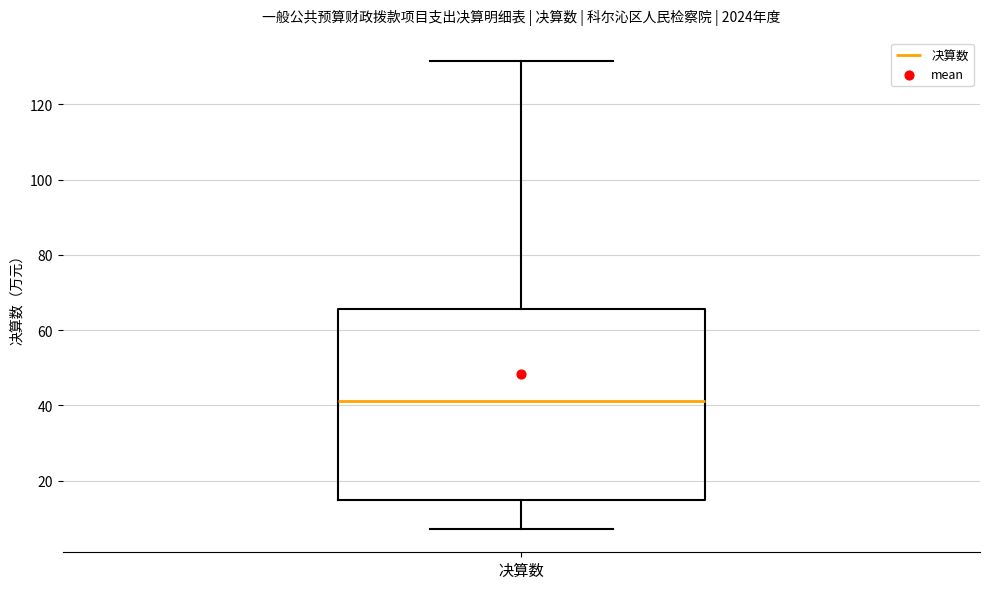

Read this box plot against the y-axis: the position of the median line, the range covered by the box, and the ends of both whiskers. The values are not printed on the chart, so give them approximately, as read against the axis.

median 42, box 14 to 66, whiskers 8 to 132